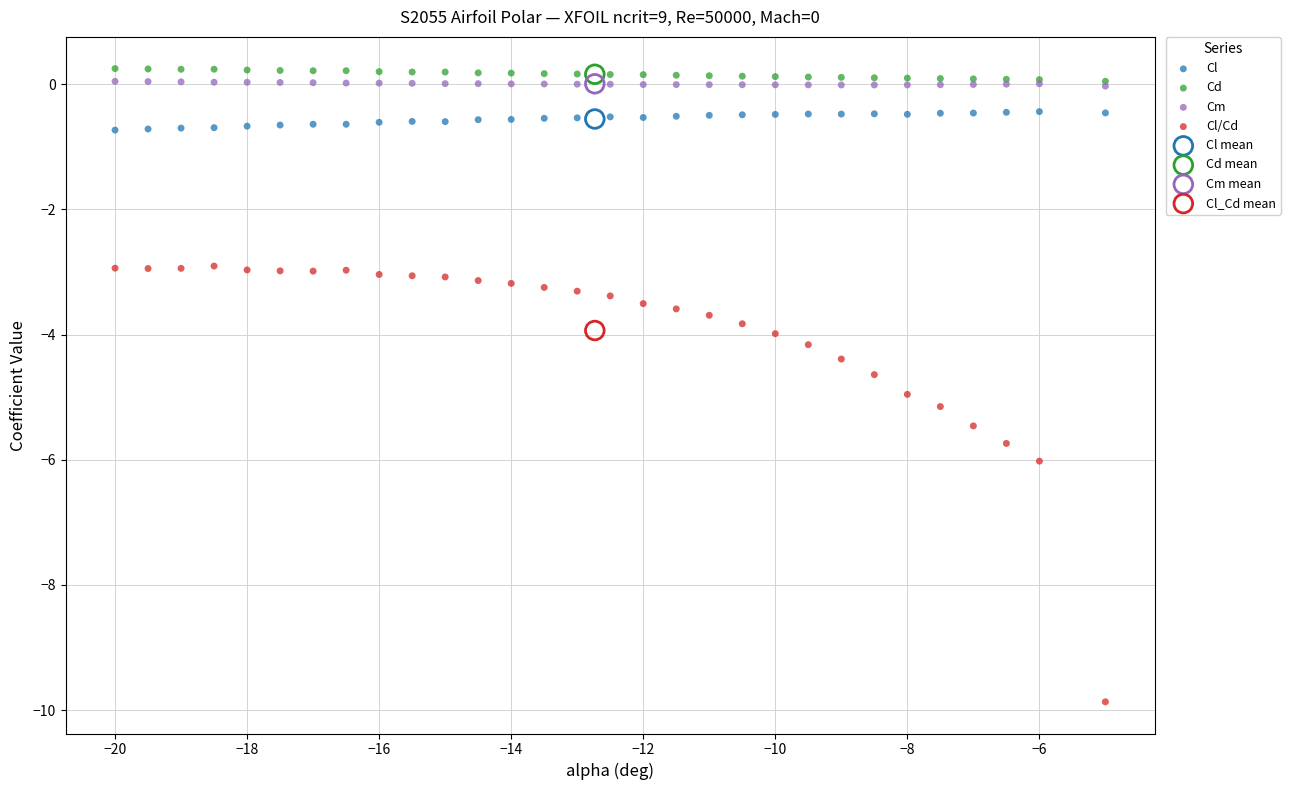

What are all the series names shown in the legend?

Cl, Cd, Cm, Cl/Cd, Cl mean, Cd mean, Cm mean, Cl_Cd mean